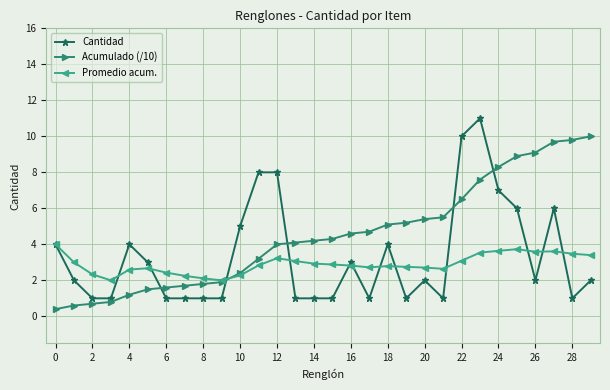

How many data points does each series have?

30